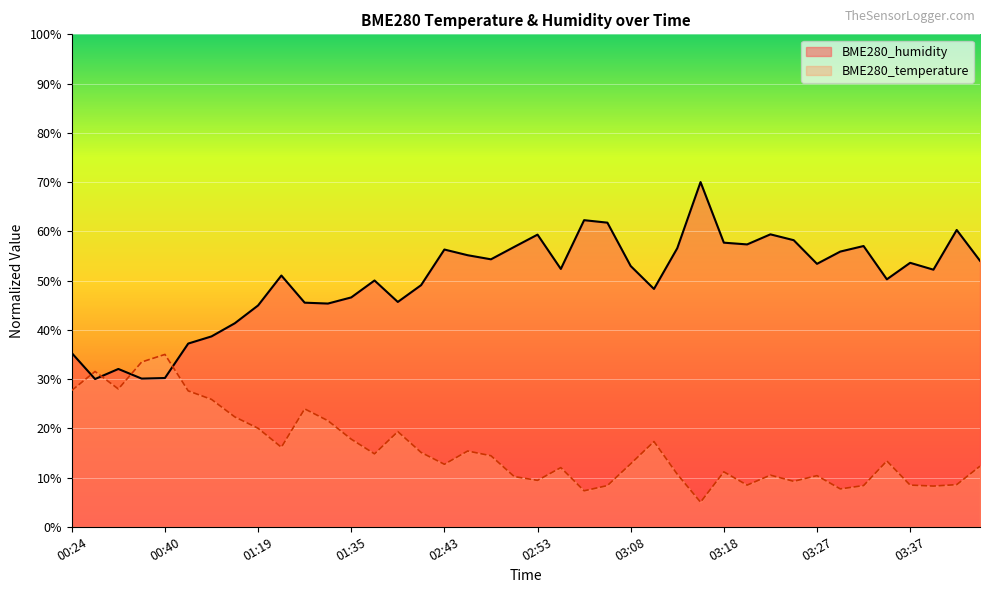

Between 01:17 and 01:30, which series saw the biggest shift?

BME280_humidity